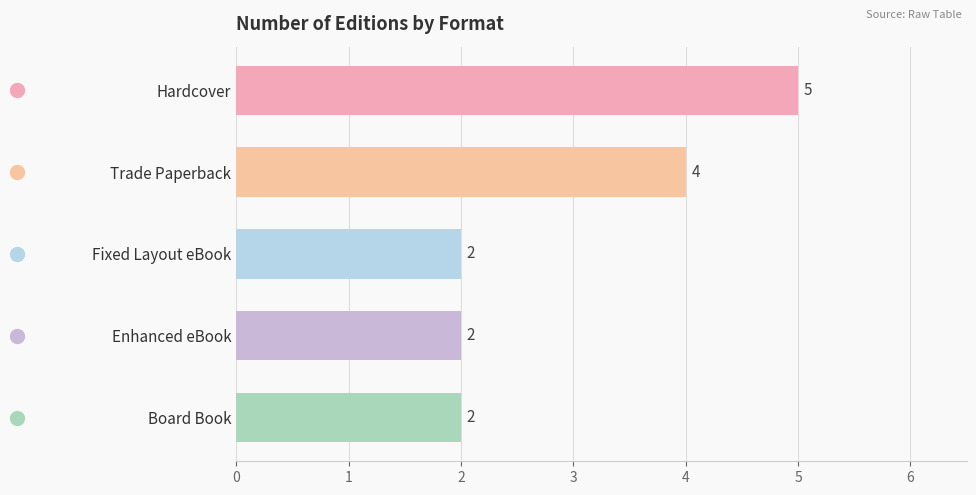

How many values are between 2 and 4?

4